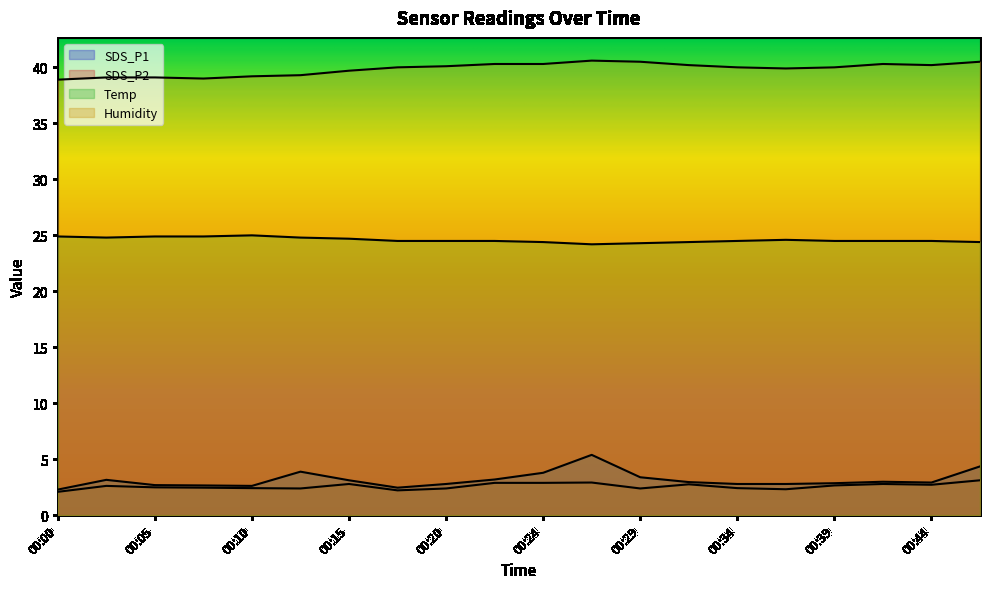

Read the SDS_P1 value at 00:44.

2.9